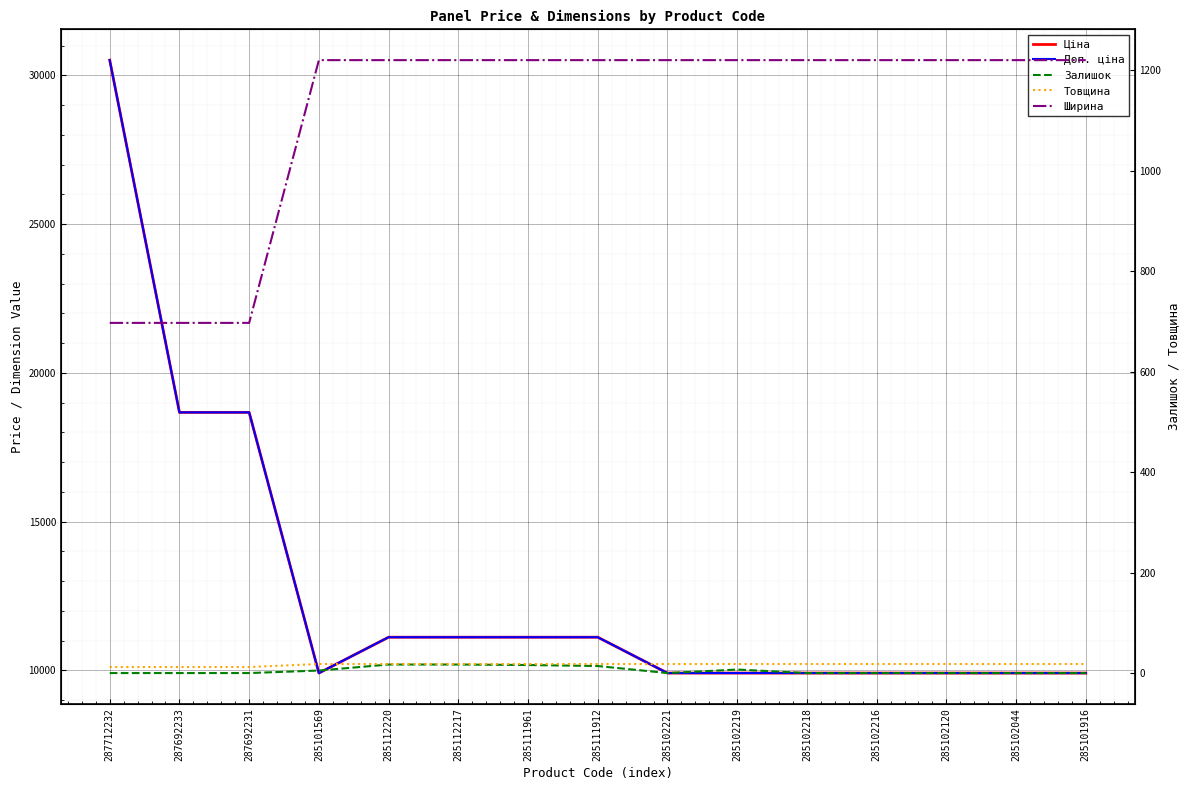

Reading left to right, transcribe all the data shown in this chart.

Ціна: 287712232=30512.3	287692233=18671.5	287692231=18671.5	285101569=9908.5	285112220=11113.6	285112217=11113.6	285111961=11113.6	285111912=11113.6	285102221=9908.5	285102219=9908.5	285102218=9908.5	285102216=9908.5	285102120=9908.5	285102044=9908.5	285101916=9908.5
Доп. ціна: 287712232=30512.3	287692233=18671.5	287692231=18671.5	285101569=9908.5	285112220=11113.6	285112217=11113.6	285111961=11113.6	285111912=11113.6	285102221=9908.5	285102219=9908.5	285102218=9908.5	285102216=9908.5	285102120=9908.5	285102044=9908.5	285101916=9908.5
Залишок: 287712232=0.0	287692233=0.0	287692231=0.0	285101569=5.0	285112220=17.0	285112217=17.0	285111961=16.0	285111912=14.0	285102221=0.0	285102219=7.0	285102218=0.0	285102216=0.0	285102120=0.0	285102044=0.0	285101916=0.0
Товщина: 287712232=12.0	287692233=12.0	287692231=12.0	285101569=18.0	285112220=18.0	285112217=18.0	285111961=18.0	285111912=18.0	285102221=18.0	285102219=18.0	285102218=18.0	285102216=18.0	285102120=18.0	285102044=18.0	285101916=18.0
Ширина: 287712232=697.0	287692233=697.0	287692231=697.0	285101569=1220.0	285112220=1220.0	285112217=1220.0	285111961=1220.0	285111912=1220.0	285102221=1220.0	285102219=1220.0	285102218=1220.0	285102216=1220.0	285102120=1220.0	285102044=1220.0	285101916=1220.0